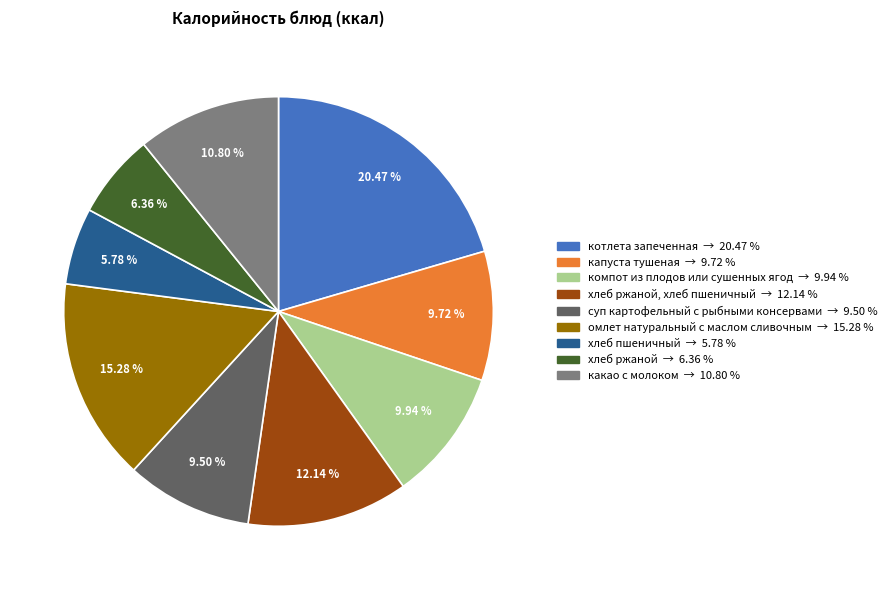

Does any single category account for the majority?

No